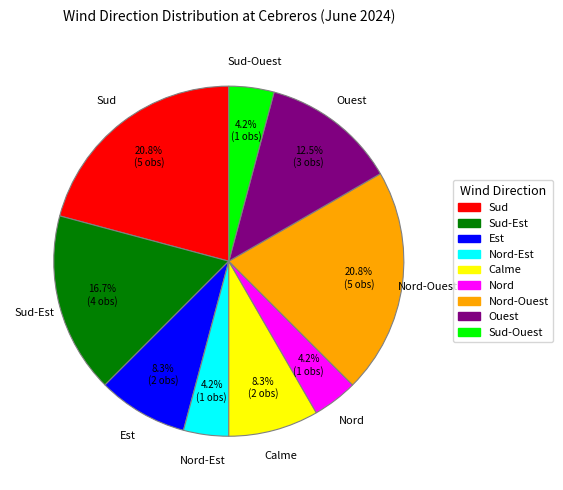

Does any single category account for the majority?

No